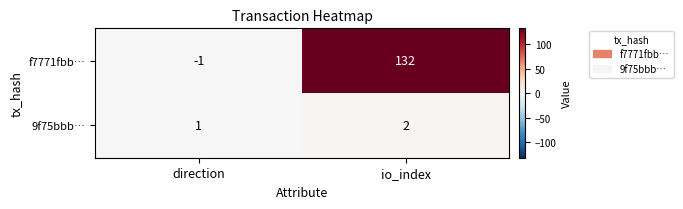

What is the greatest value displayed?

132